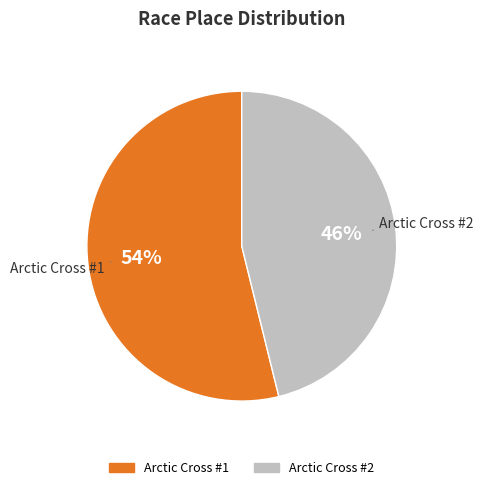

What is the majority slice?

Arctic Cross #1